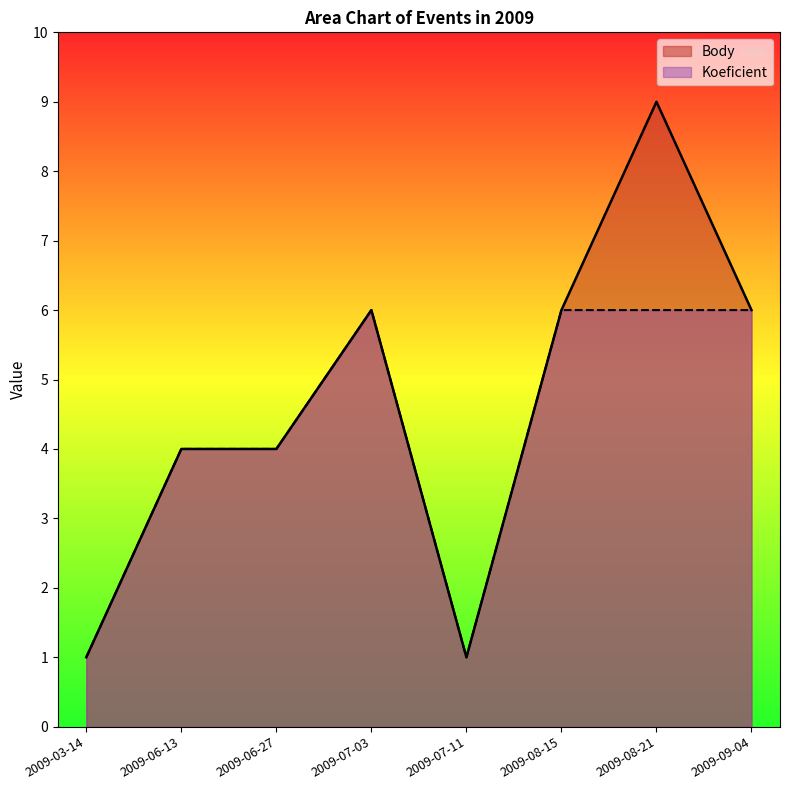

Count the Body values in the range 4 to 6.

5